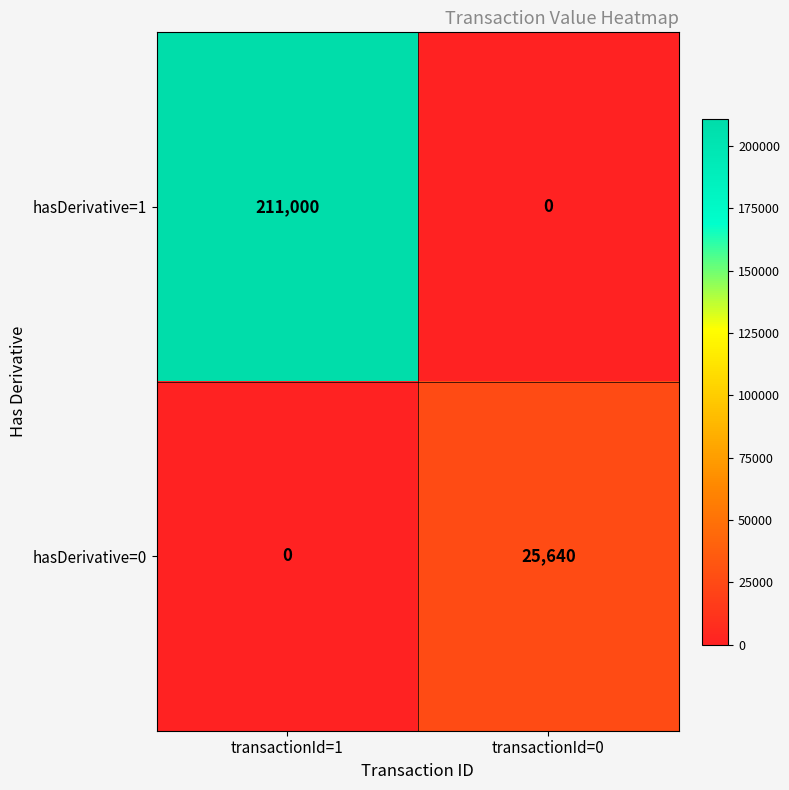

At how many categories does at least one series exceed 72643?

1